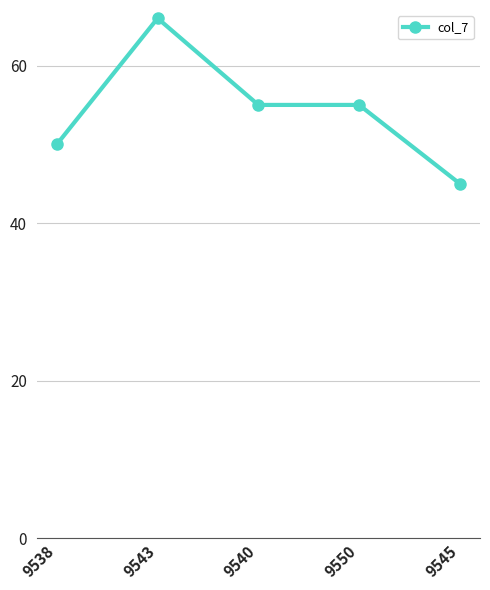

What is the smallest value displayed?

45